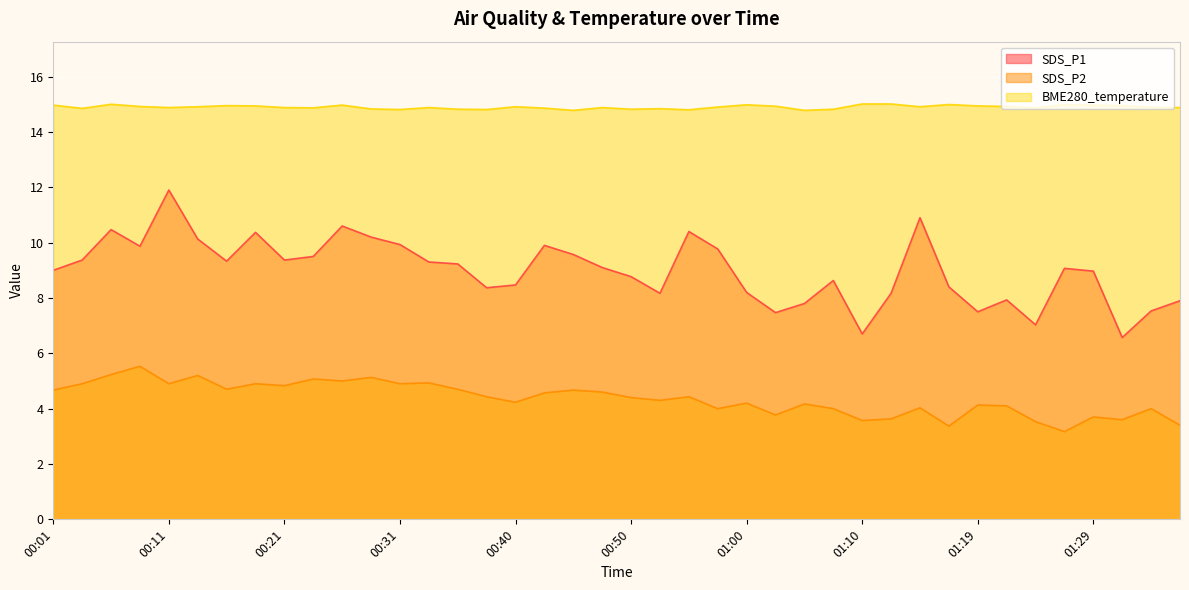

What are all the series names shown in the legend?

SDS_P1, SDS_P2, BME280_temperature